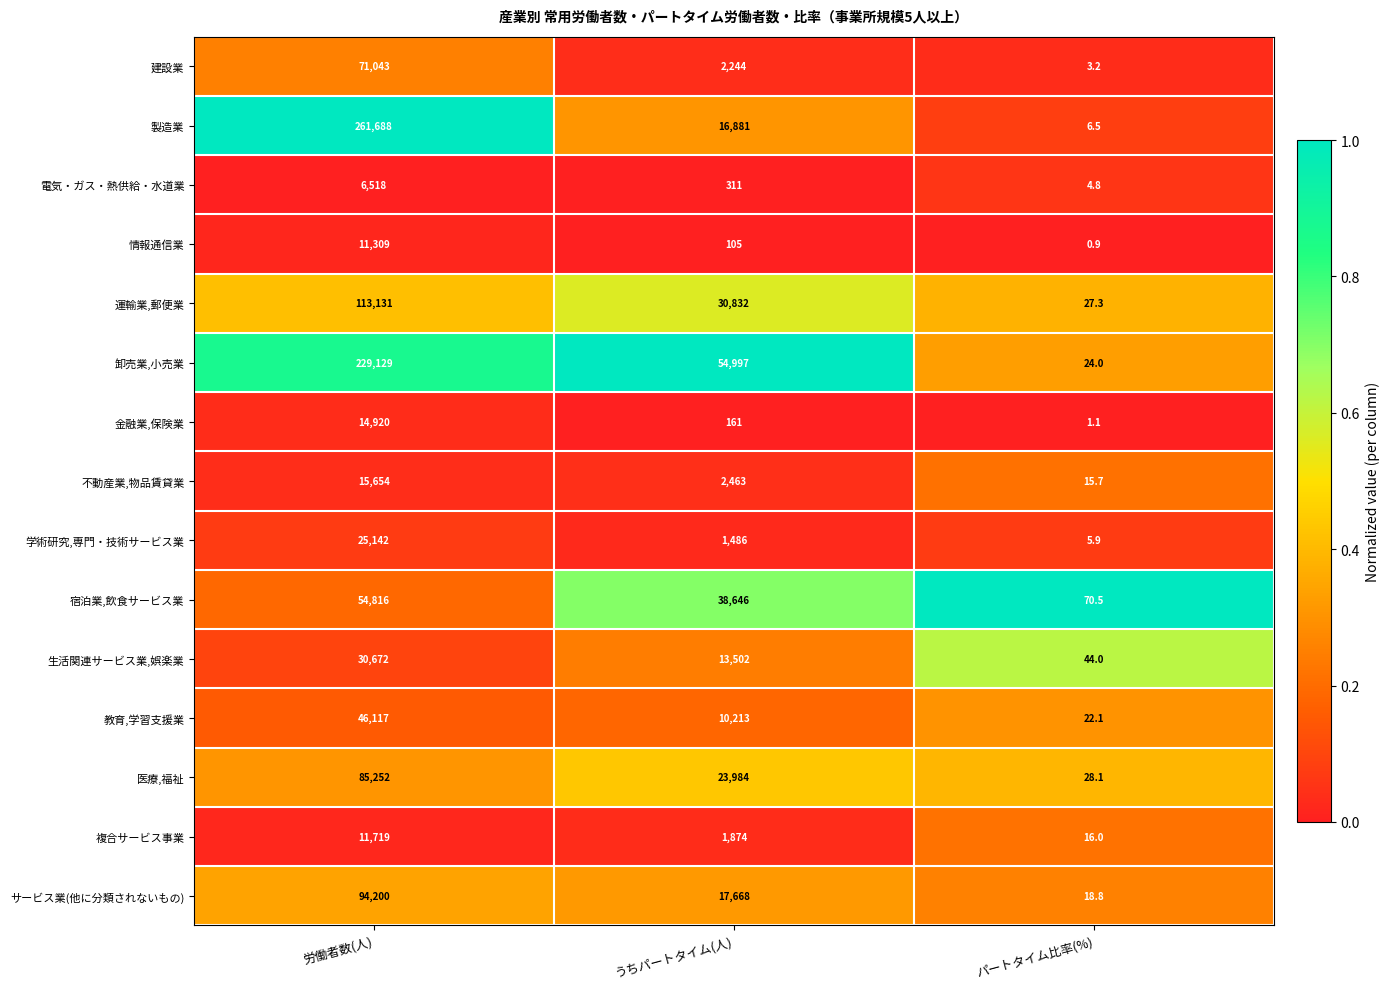

Which series has the largest total across all categories?

卸売業,小売業